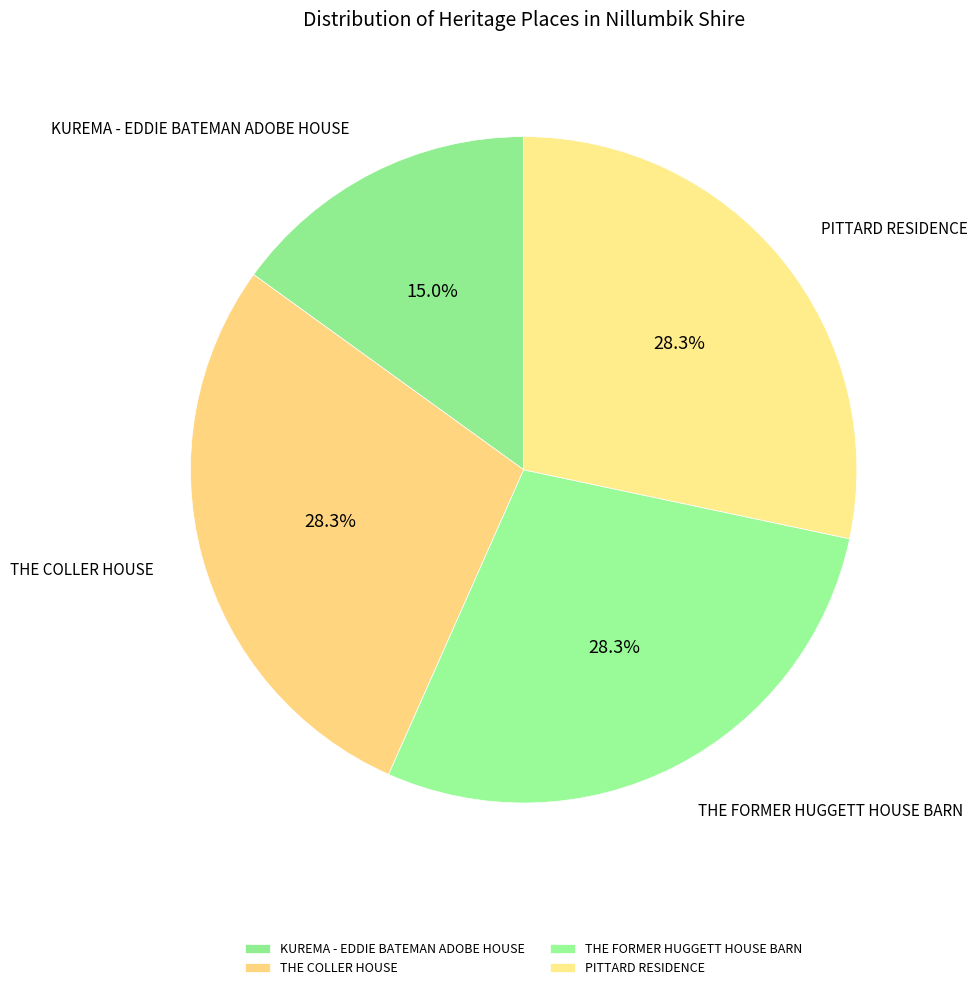

Does KUREMA - EDDIE BATEMAN ADOBE HOUSE account for over 50% of the chart?

No